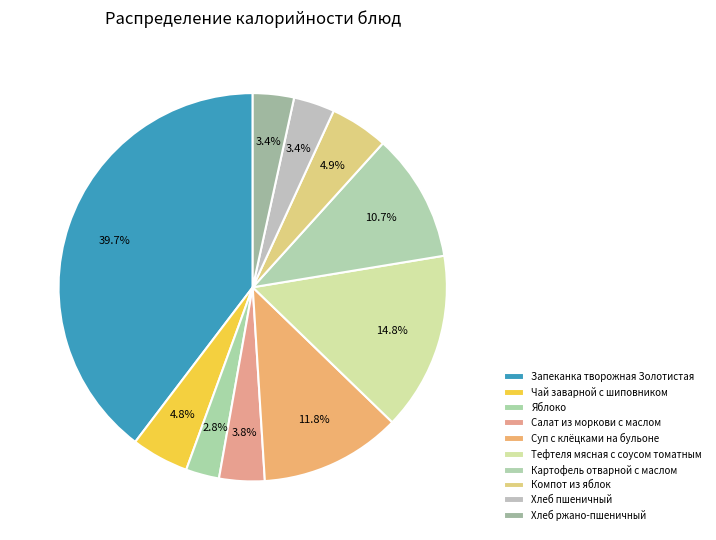

Count the number of slices in the pie.

10